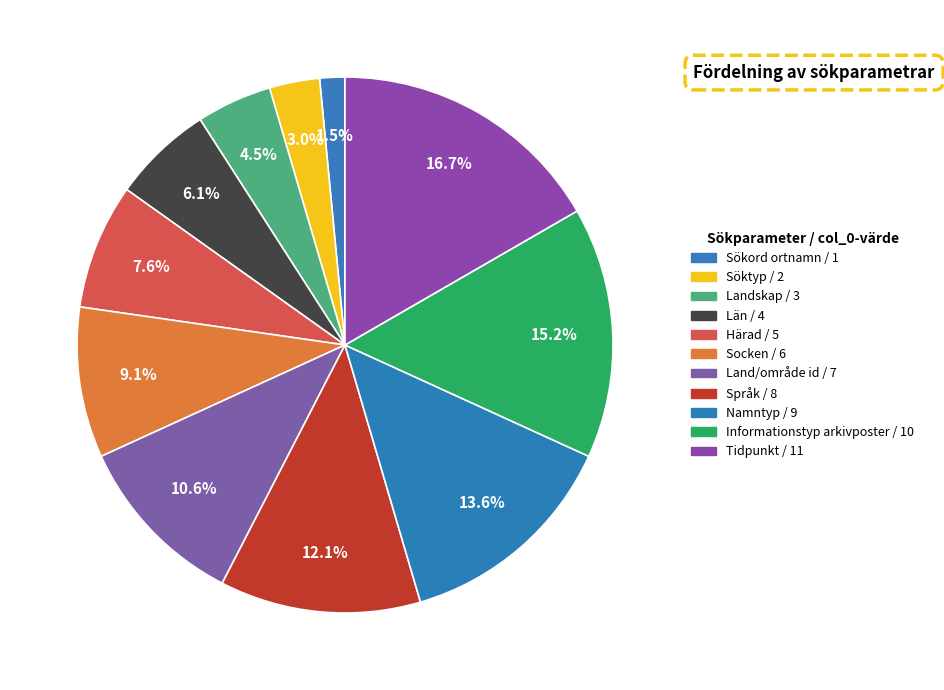

To the nearest percent, what portion does Landskap represent?

5%